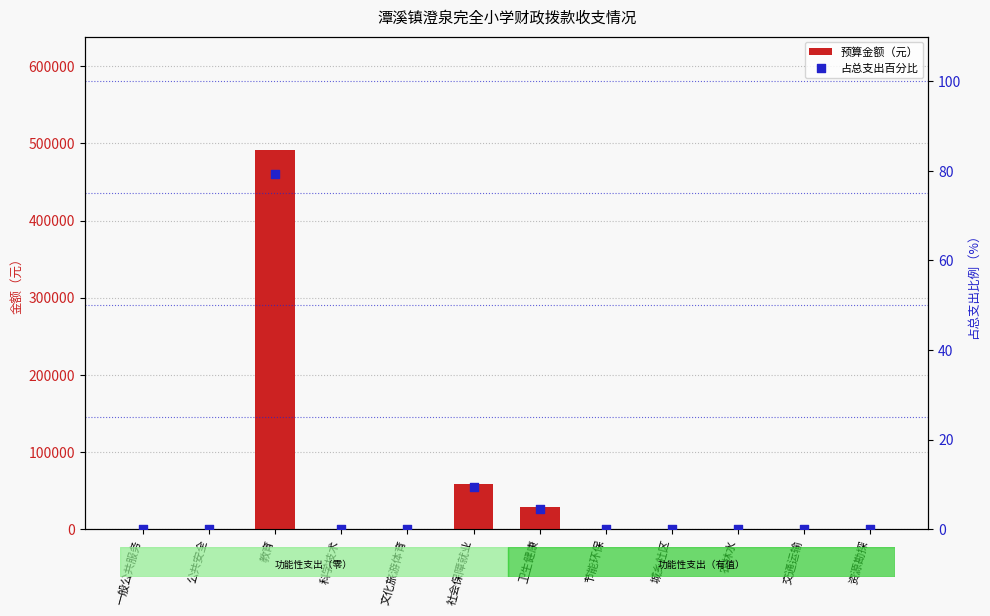

What are all the series names shown in the legend?

预算金额（元）, 占总支出百分比